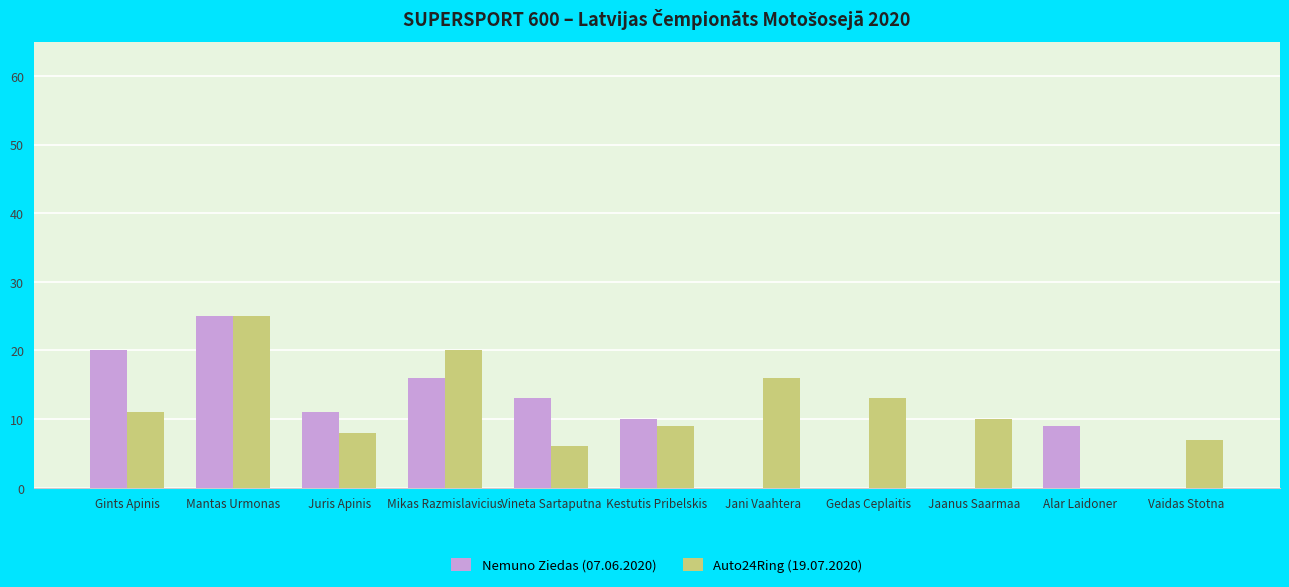

What is the highest value of the Auto24Ring (19.07.2020) series?

25